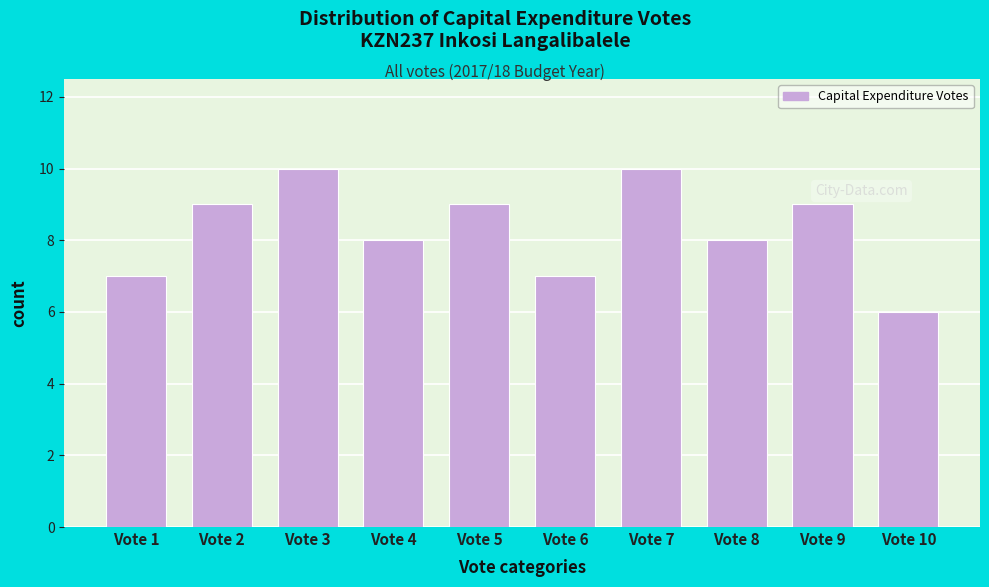

Reading right to left, list all the values displayed in this chart.

6	9	8	10	7	9	8	10	9	7